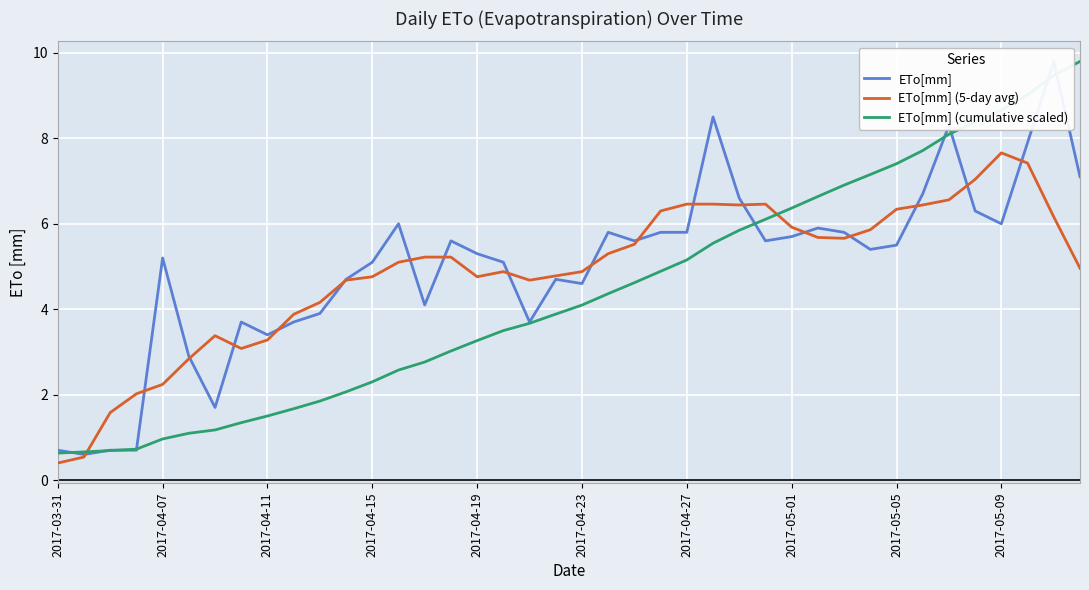

What is the lowest value of the ETo[mm] series?

0.6